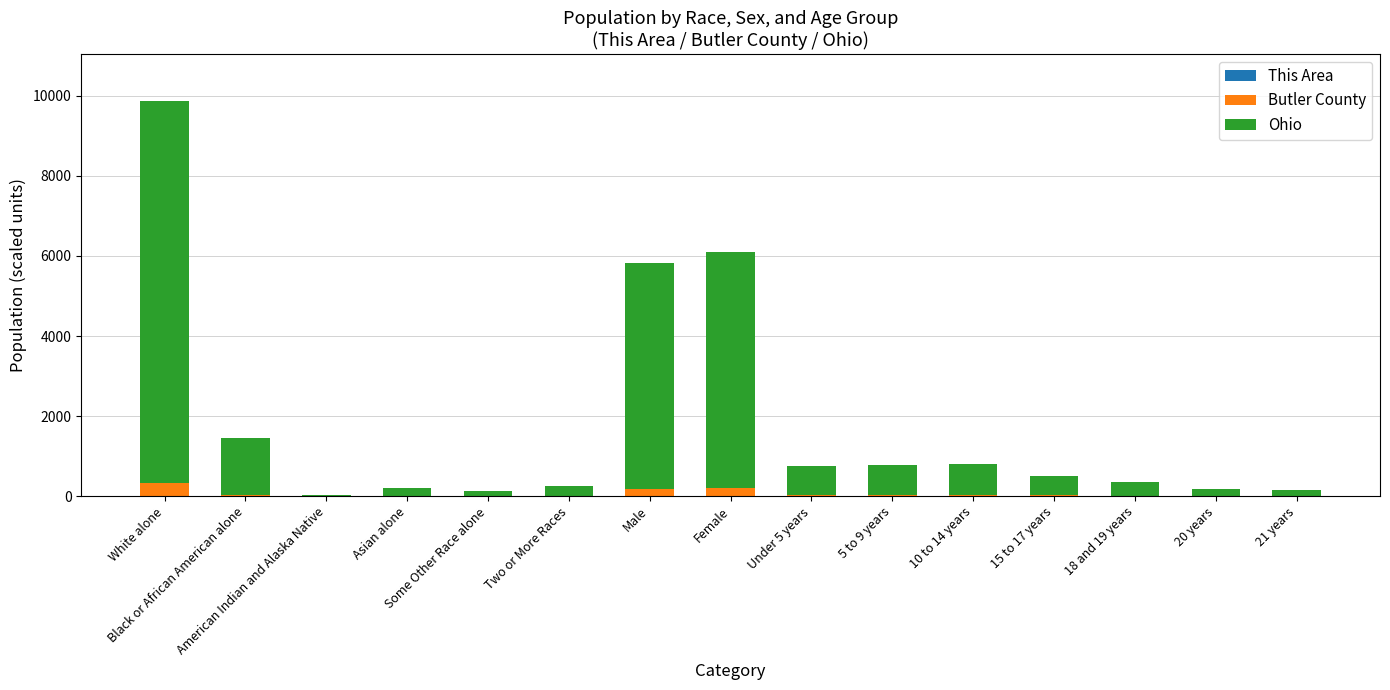

Does the chart contain stacked bars?

Yes